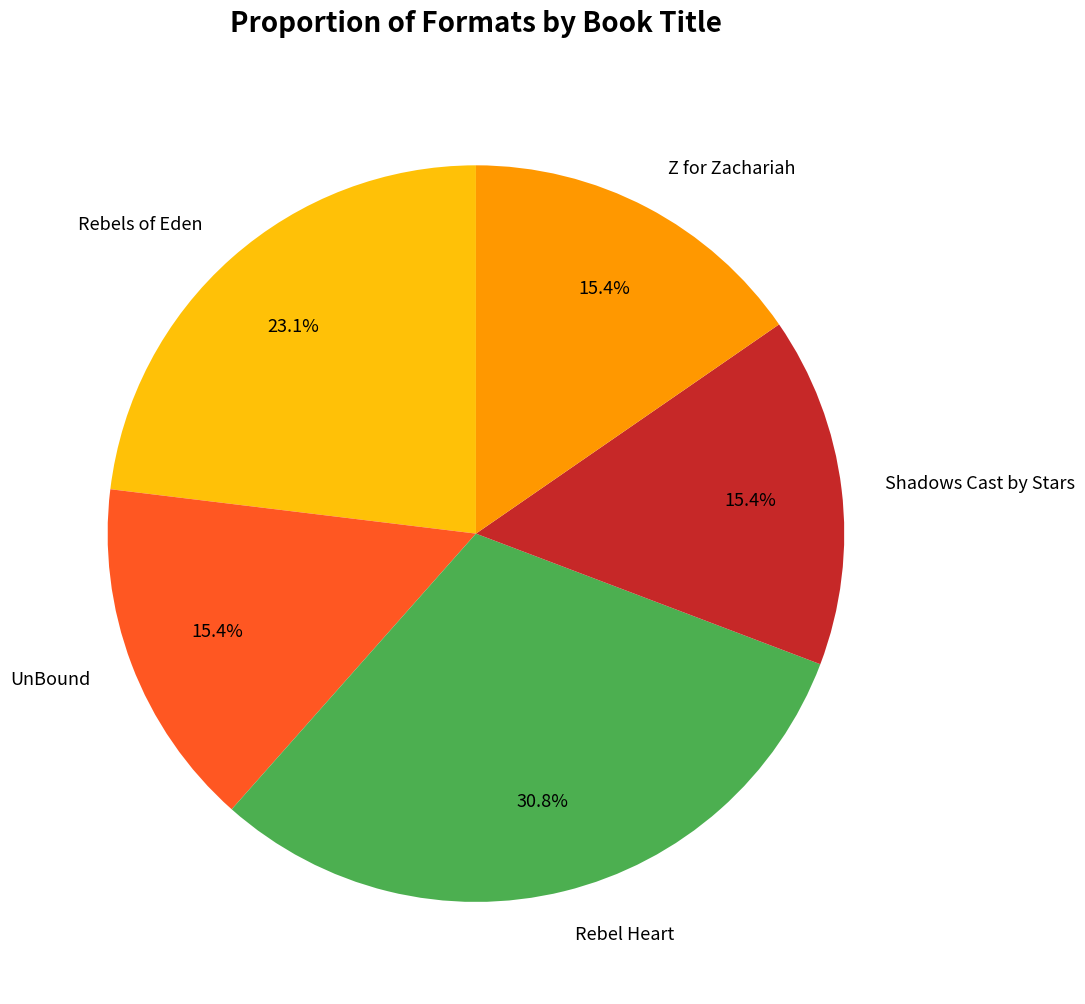

Is UnBound the majority of the pie?

No